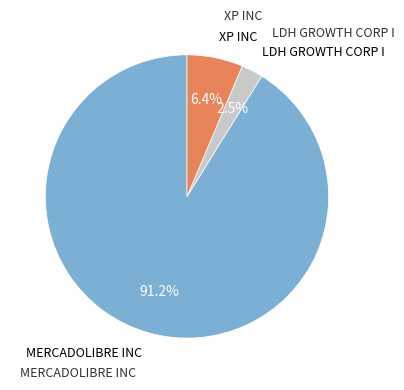

How many segments does this pie chart have?

3